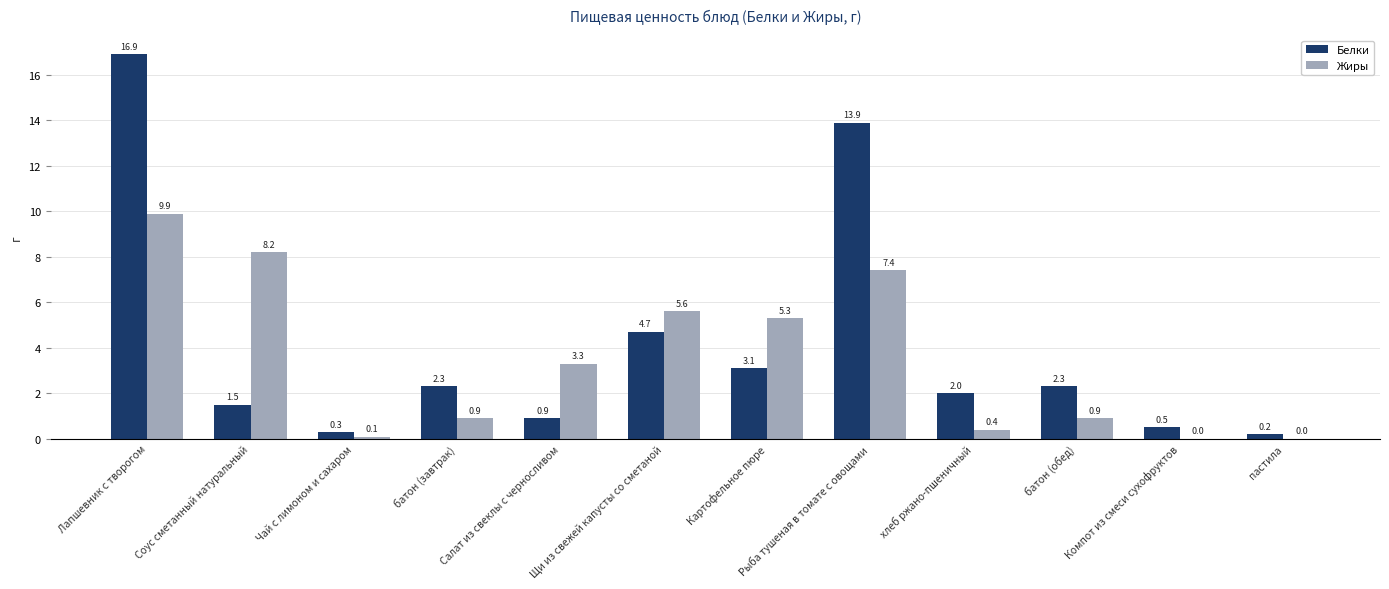

How many groups of bars are there?

12